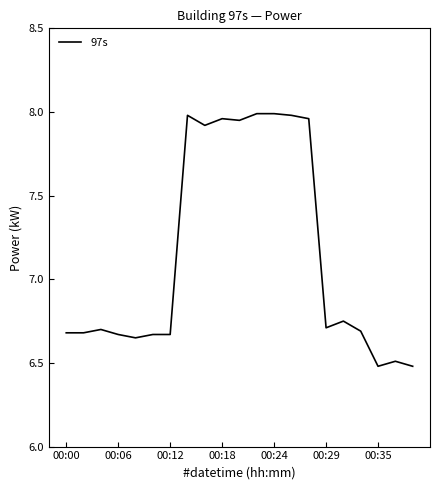

What is the difference between the maximum and minimum values?

1.5